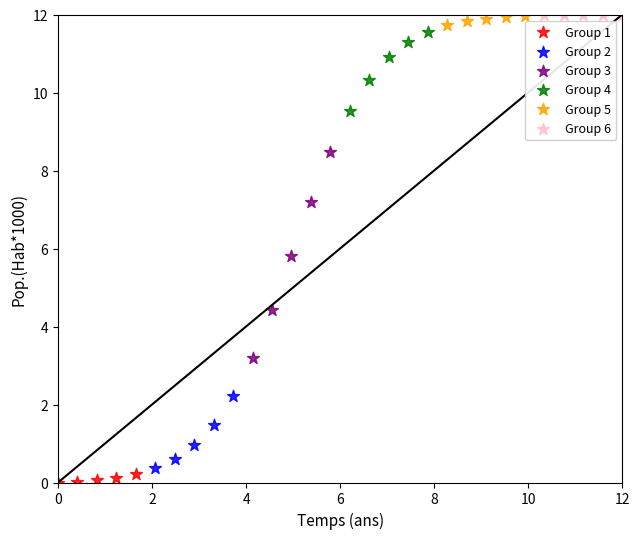

Which series has the largest Y range (max minus min)?

Group 3